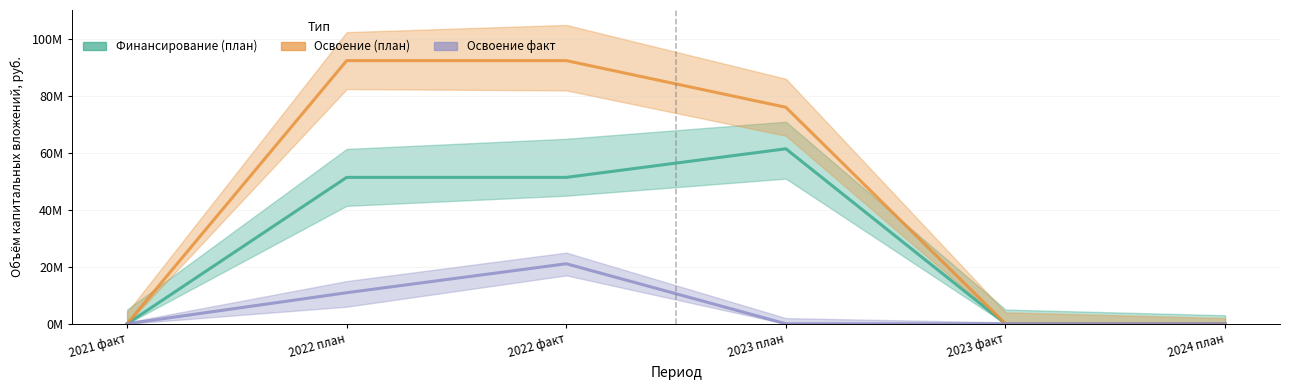

True or false: Финансирование (план) has a value of 22983036 at 2022 план.

False